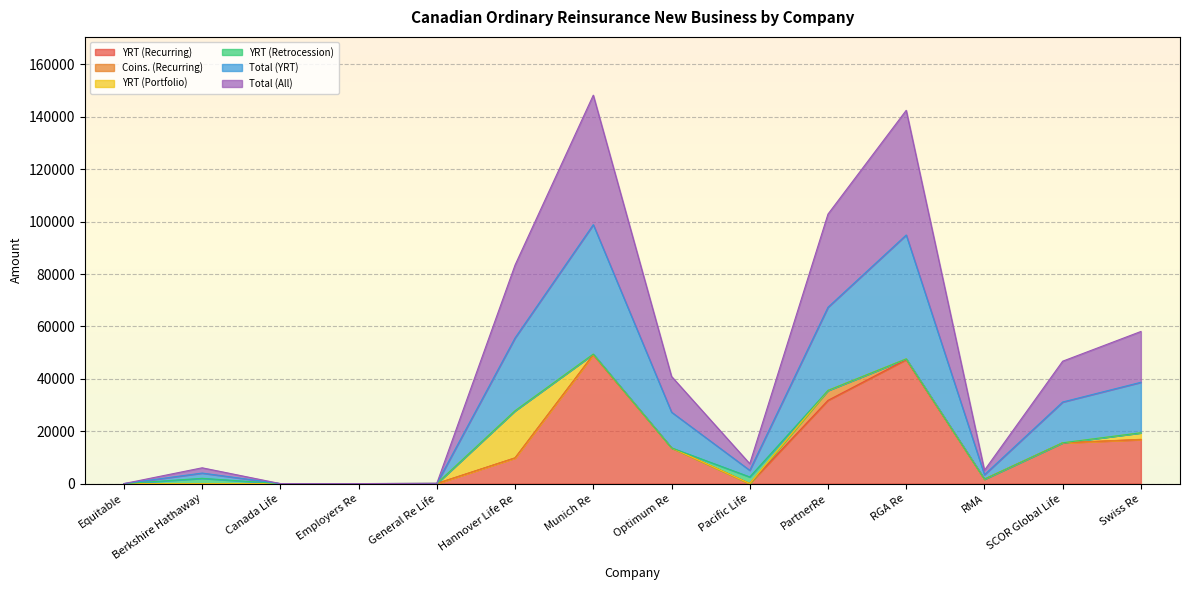

What is the label of the 4th point from the left?

Employers Re